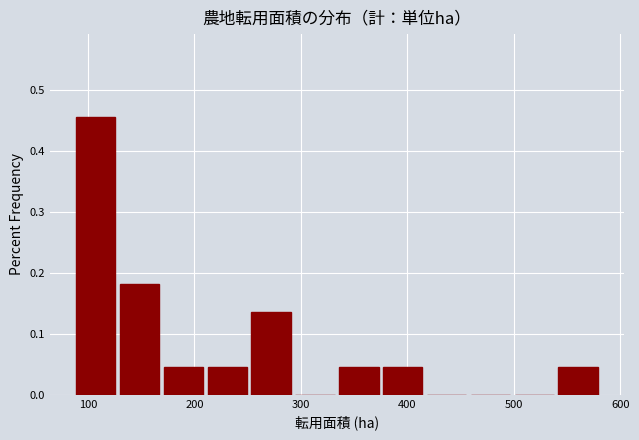

What is the height of the bar covering 540 to 580 on the x-axis? Neither the bar edges nor the heights are printed on the chart, so give them approximately, as read against the axes.

0.05